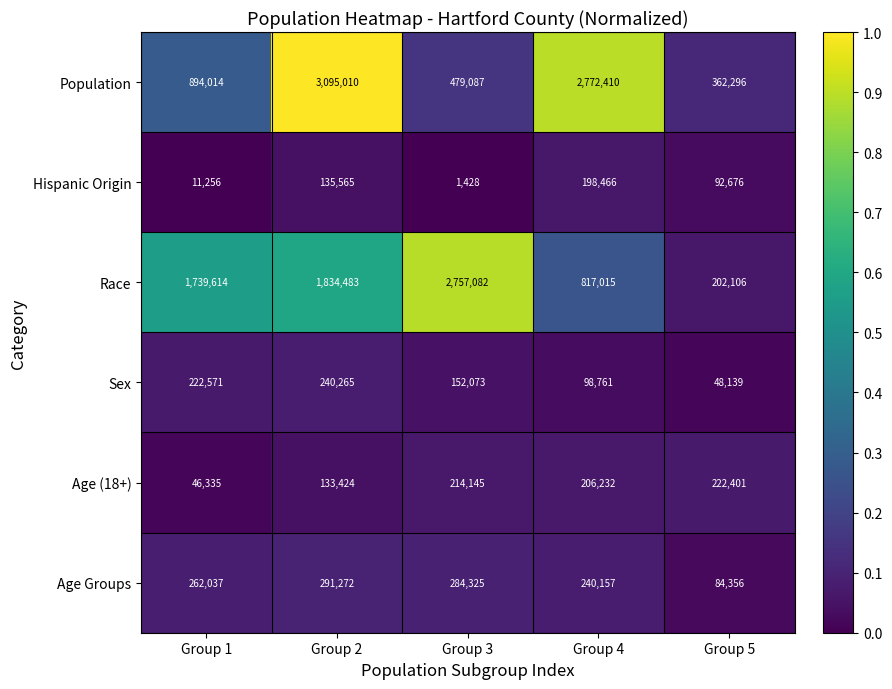

Reading right to left, what are all the values shown in this chart?

Population: 362296	2772410	479087	3095010	894014
Hispanic Origin: 92676	198466	1428	135565	11256
Race: 202106	817015	2757082	1834483	1739614
Sex: 48139	98761	152073	240265	222571
Age (18+): 222401	206232	214145	133424	46335
Age Groups: 84356	240157	284325	291272	262037